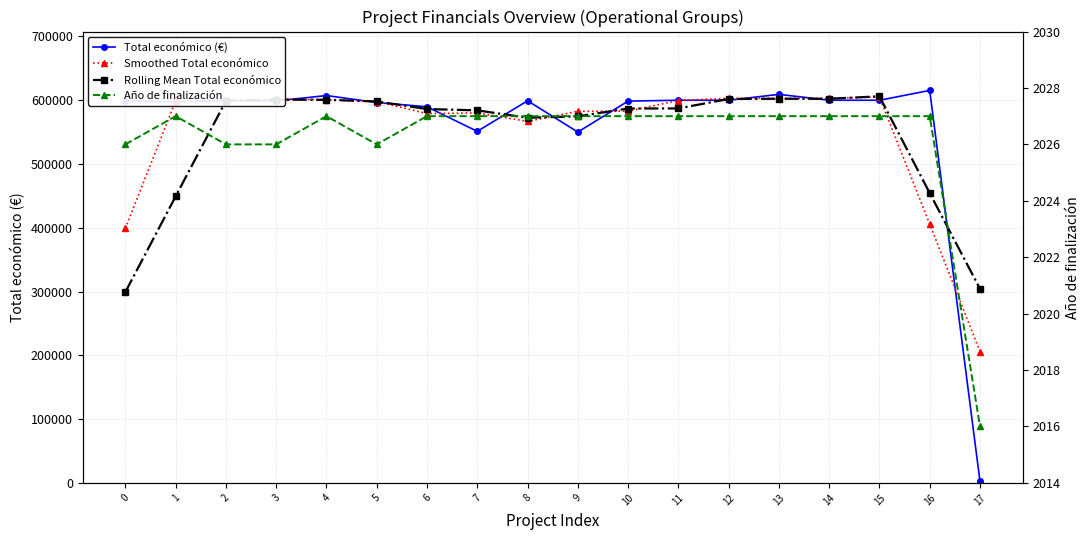

At which label does Smoothed Total económico first exceed 598779?

1